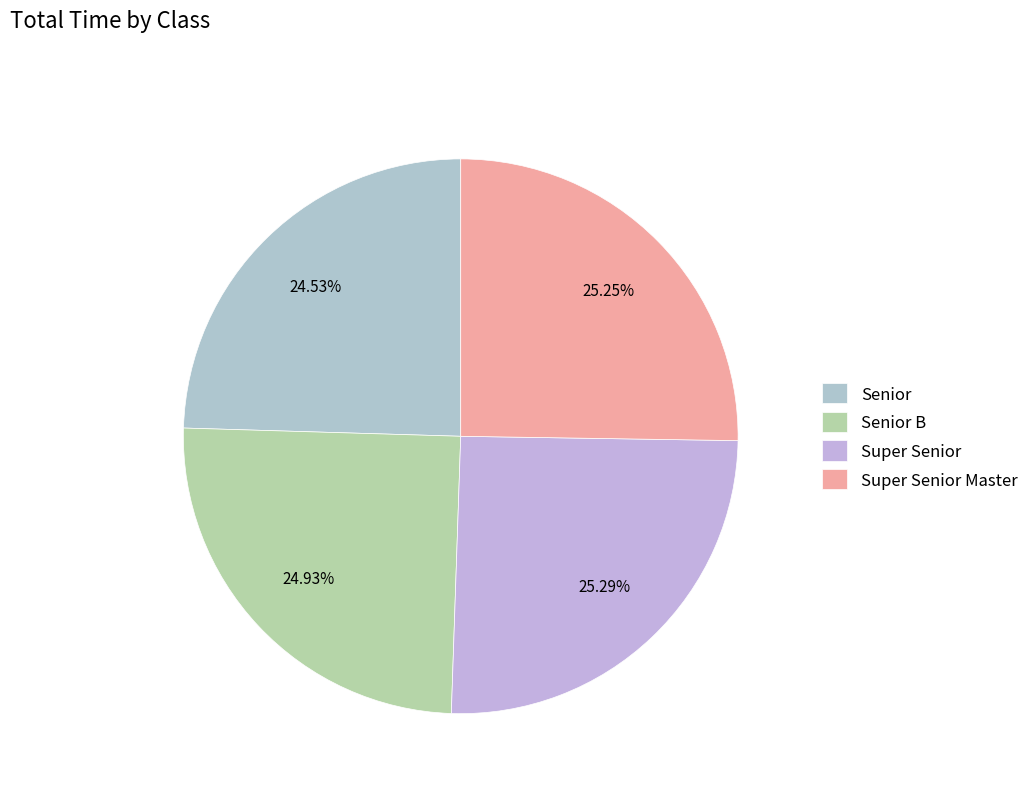

How many slices are in this pie chart?

4